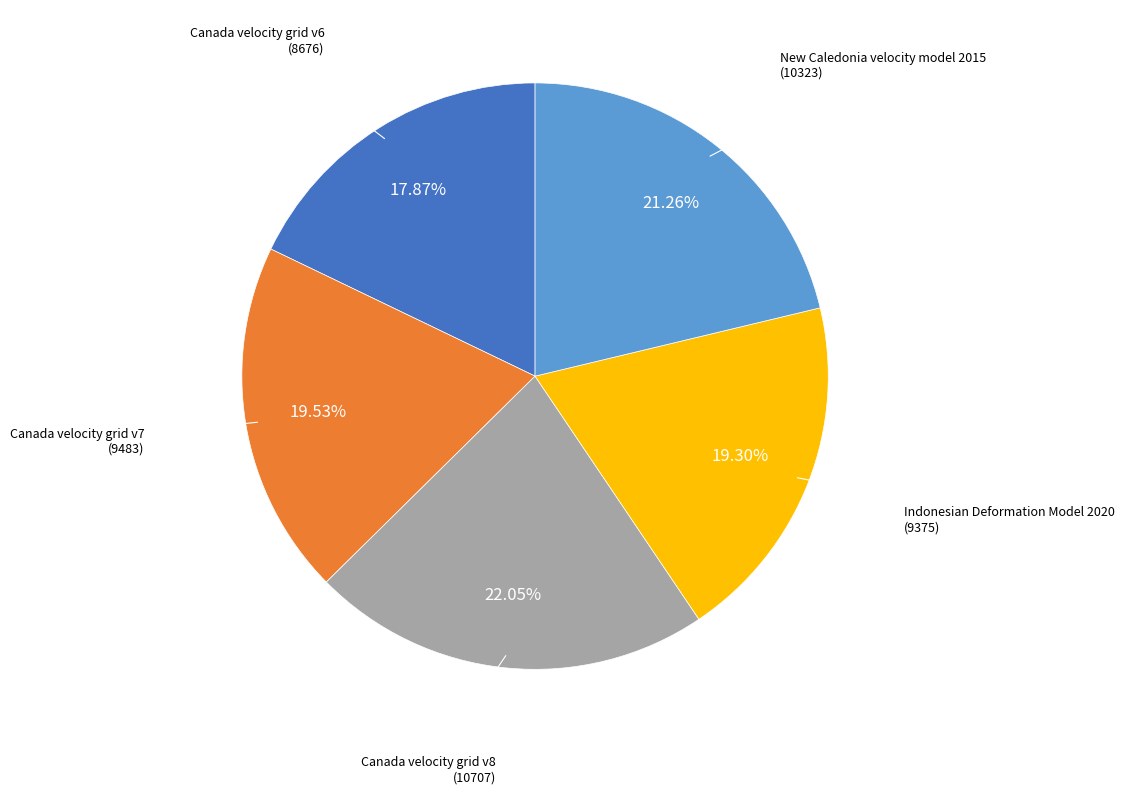

Is there any slice that represents more than half of the pie?

No